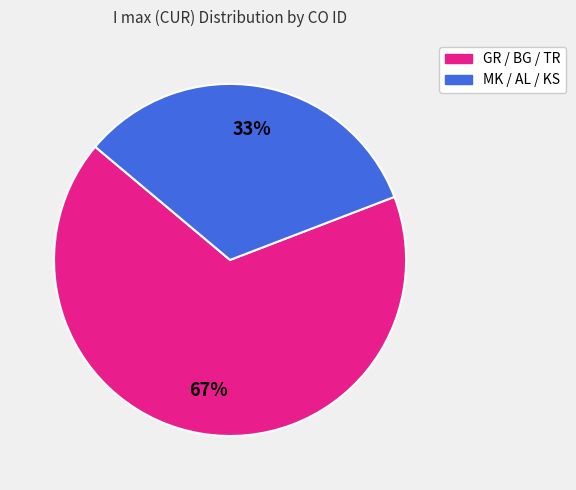

To the nearest percent, what is the average slice percentage?

50%